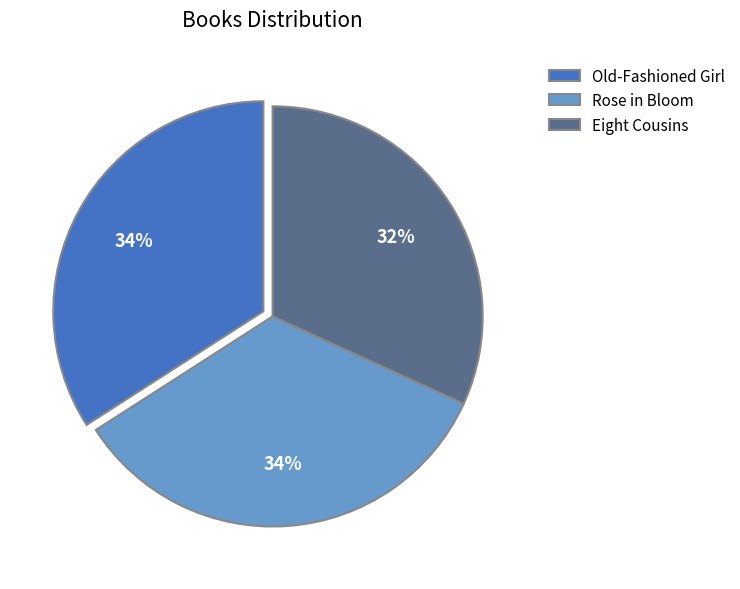

To the nearest percent, what percentage of the pie is Old-Fashioned Girl?

34%